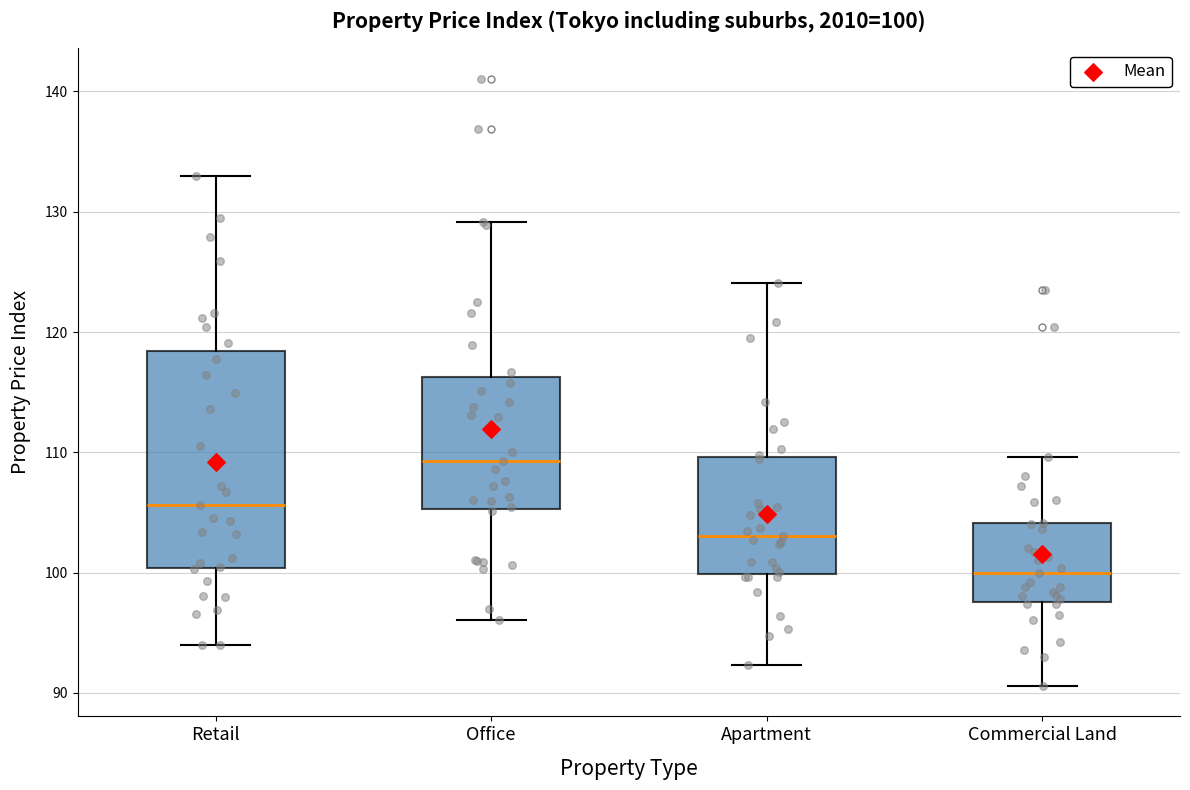

Which box's median line is the highest?

Office